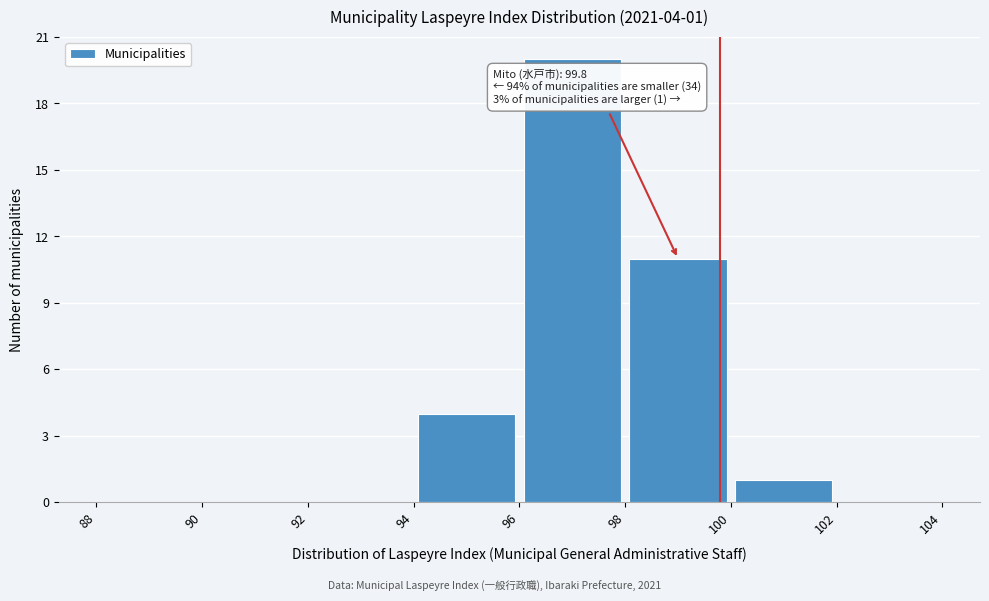

Which range on the x-axis has the tallest bar?

96 to 98